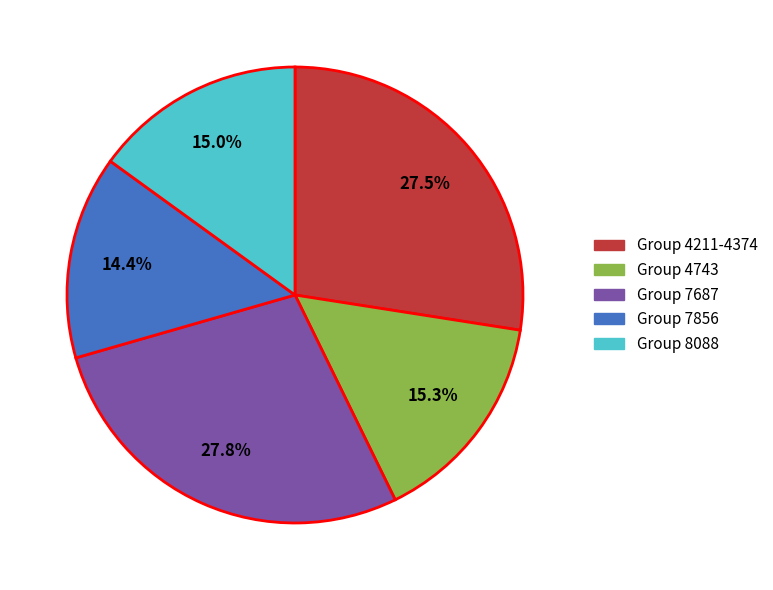

Is there a majority slice in this chart?

No